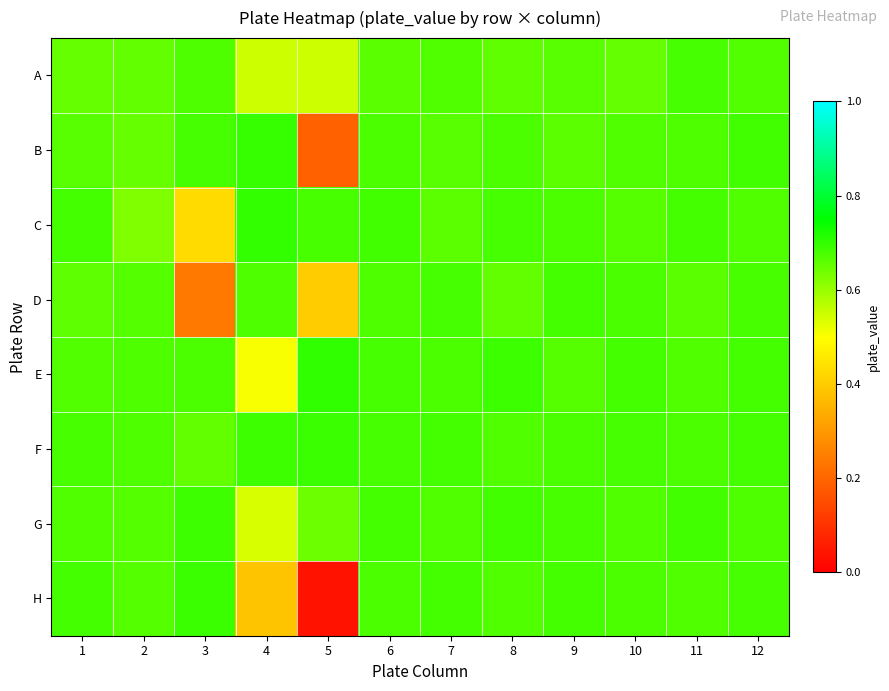

Which series changed the most between 5 and 12?

H